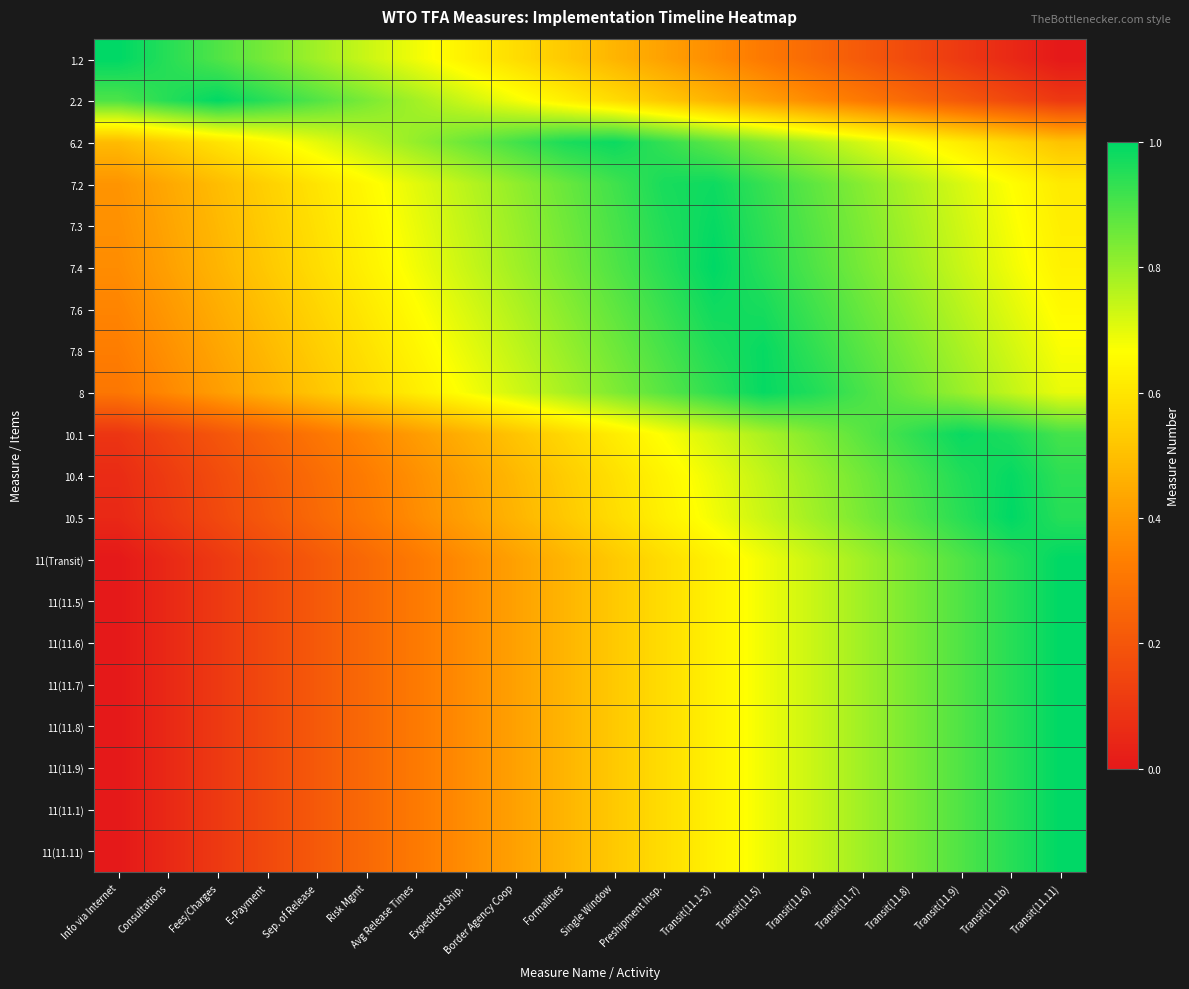

At Transit(11.11), list the series in order from largest to smallest.

11(Transit), 11(11.5), 11(11.6), 11(11.7), 11(11.8), 11(11.9), 11(11.1), 11(11.11), 10.5, 10.4, 10.1, 8, 7.8, 7.6, 7.4, 7.3, 7.2, 6.2, 2.2, 1.2